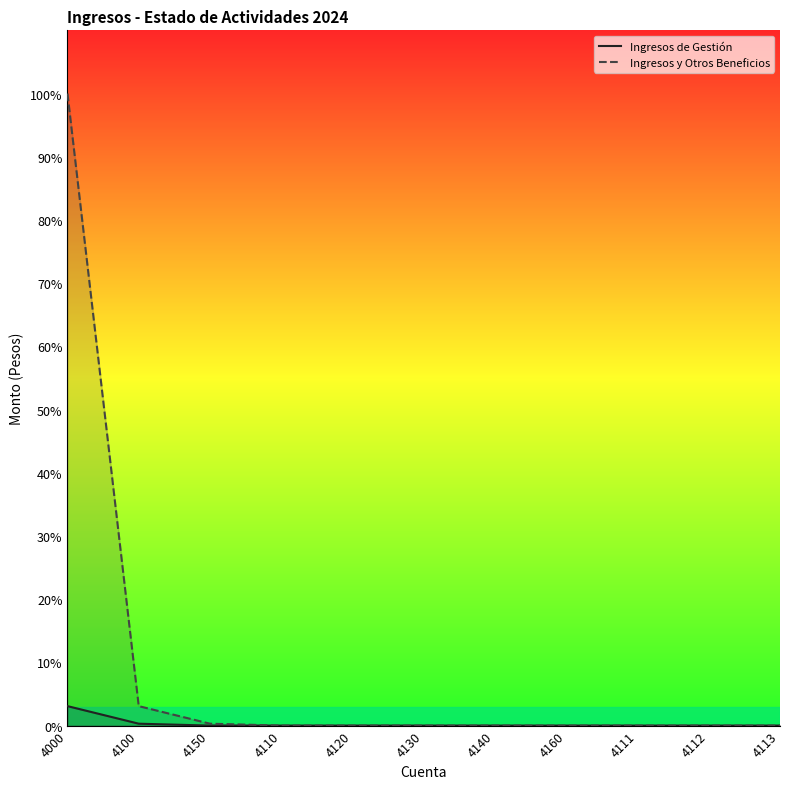

How many categories are shown in the chart?

11